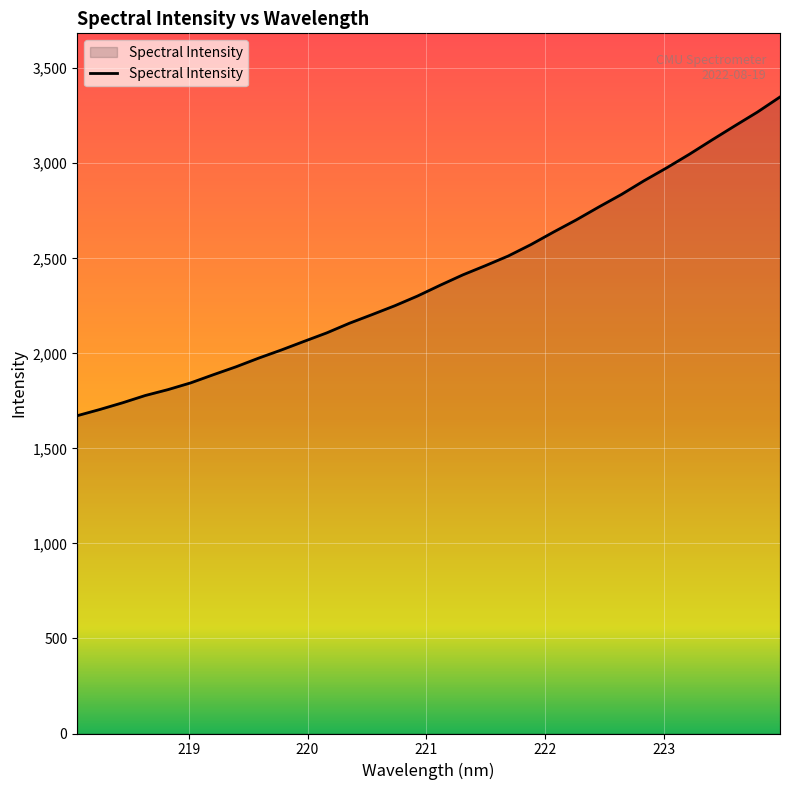

What is the minimum value shown in the chart?

1671.9